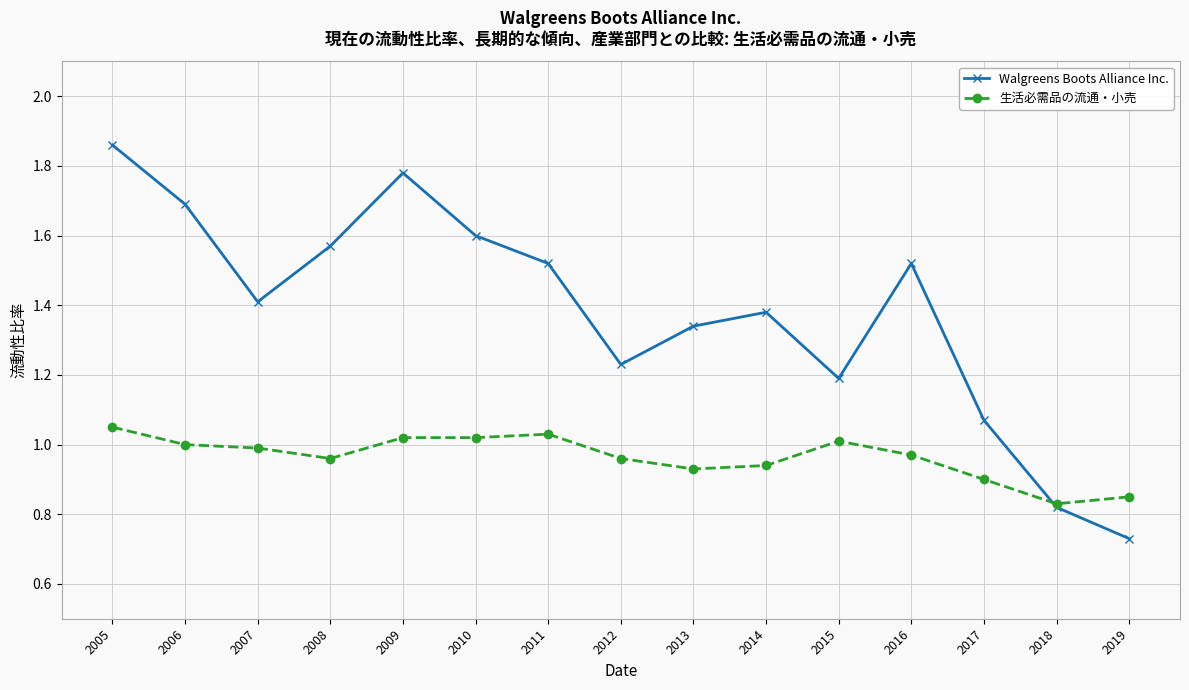

List the series in order of their peak value, highest first.

Walgreens Boots Alliance Inc., 生活必需品の流通・小売